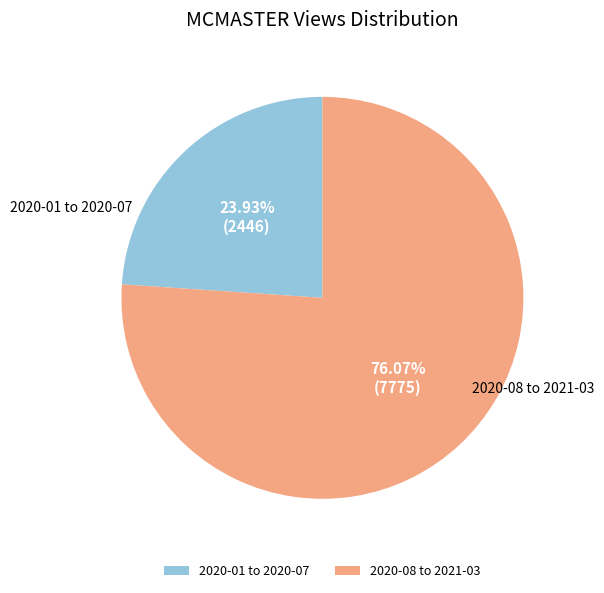

Approximately how many times larger is the value at 2020-08 to 2021-03 compared to 2020-01 to 2020-07?

3.2